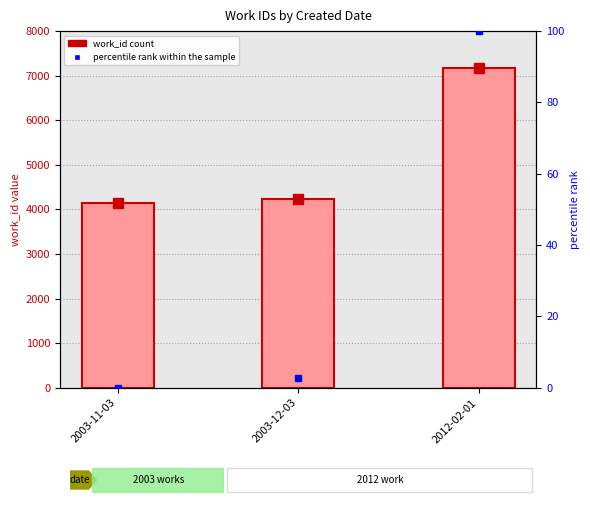

At which category is the sum across all series the highest?

2012-02-01